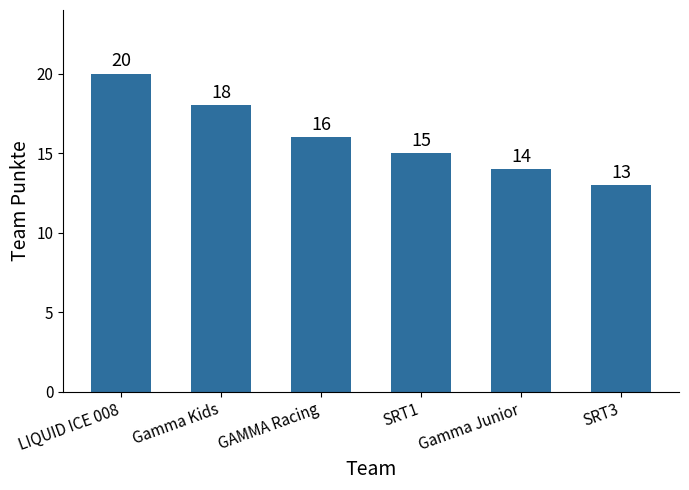

Which has a higher value, LIQUID ICE 008 or SRT3?

LIQUID ICE 008